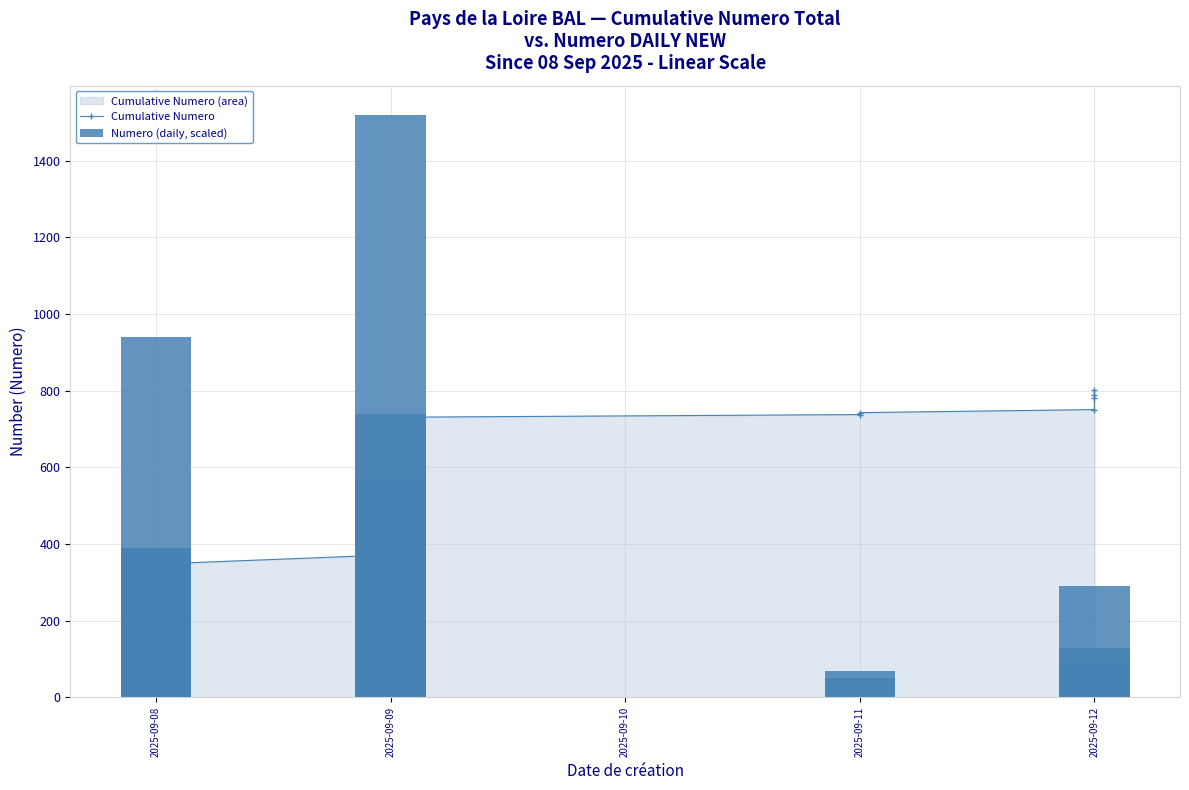

The value of Numero (daily, scaled) at 2025-09-12 is 87. True or false?

False